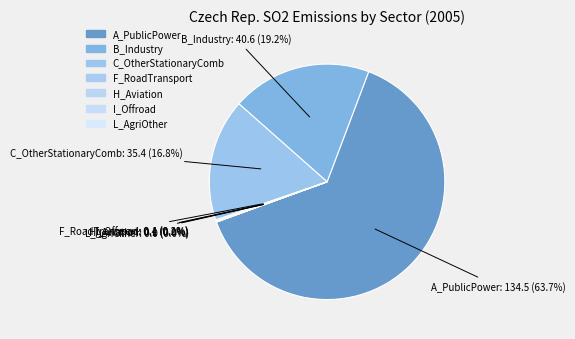

Does A_PublicPower represent more than half of the total?

Yes